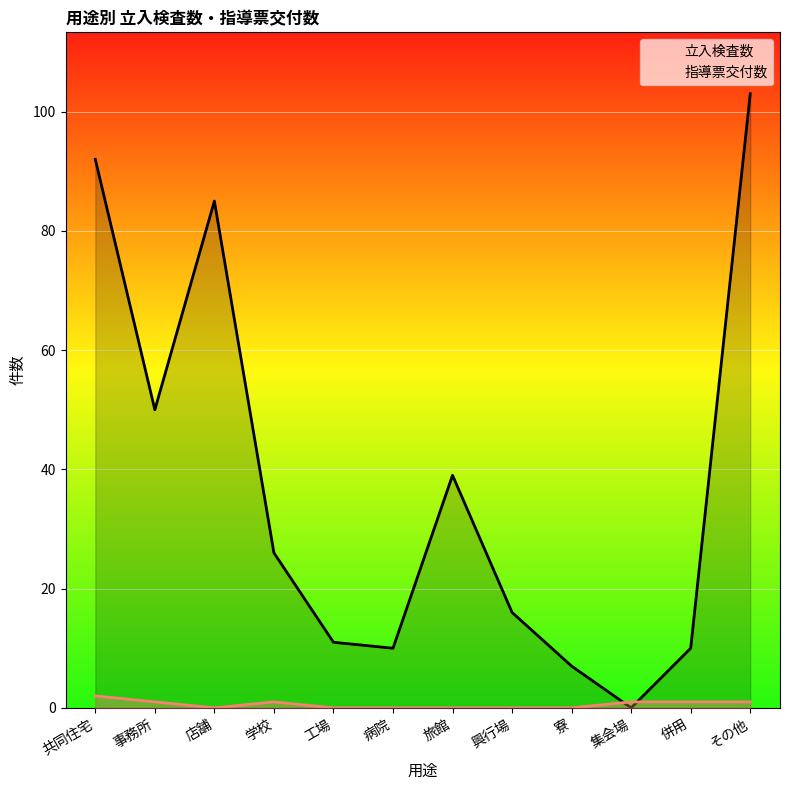

Between 併用 and その他, which is larger?

その他